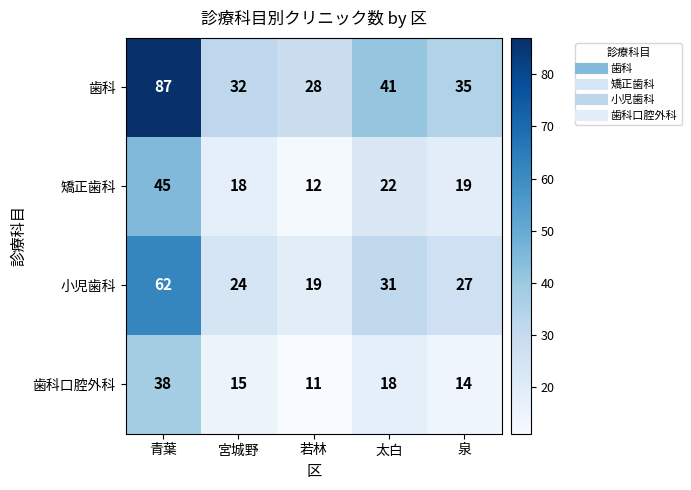

What is the sum of all 歯科口腔外科 values?

96